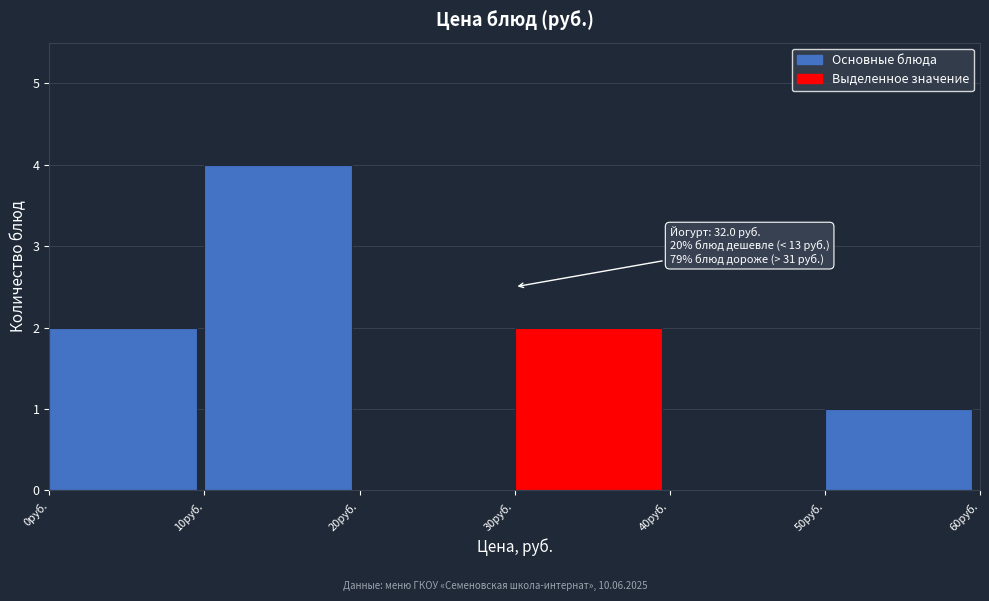

Over which range of the x-axis is the bar tallest?

10 to 20